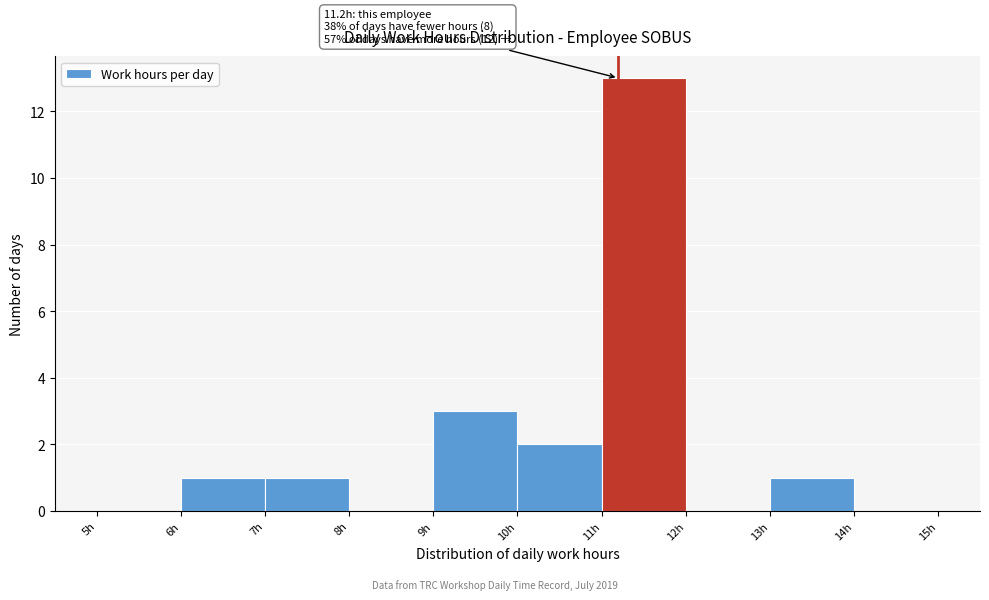

Over which range of the x-axis is the bar tallest?

11 to 12